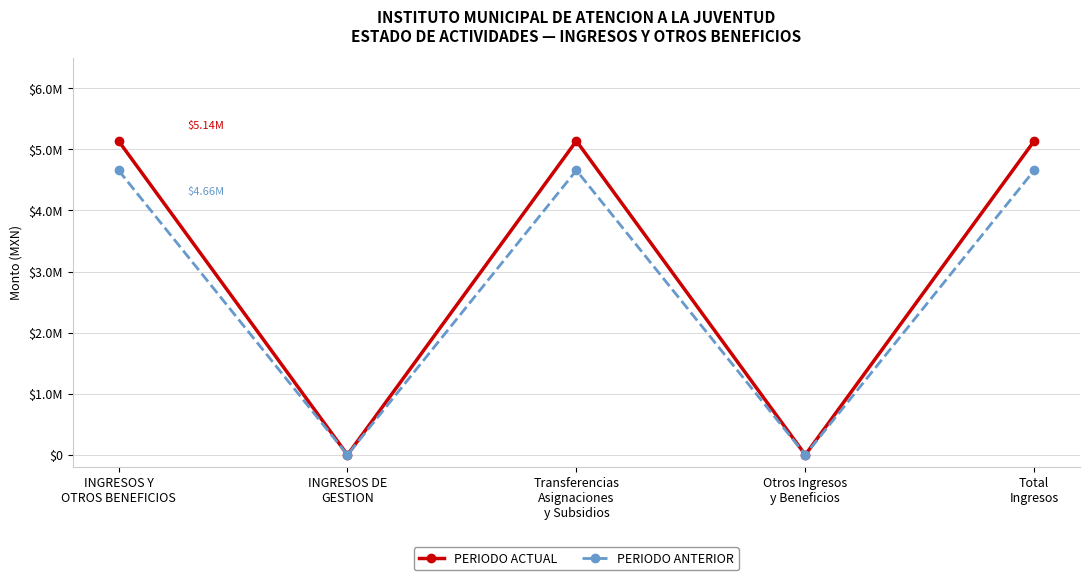

Reading right to left, extract all data points from this chart.

PERIODO ACTUAL: Total
Ingresos=5138296.9	Otros Ingresos
y Beneficios=0.0	Transferencias
Asignaciones
y Subsidios=5138296.9	INGRESOS DE
GESTION=0.0	INGRESOS Y
OTROS BENEFICIOS=5138296.9
PERIODO ANTERIOR: Total
Ingresos=4656993.9	Otros Ingresos
y Beneficios=0.0	Transferencias
Asignaciones
y Subsidios=4656993.9	INGRESOS DE
GESTION=0.0	INGRESOS Y
OTROS BENEFICIOS=4656993.9